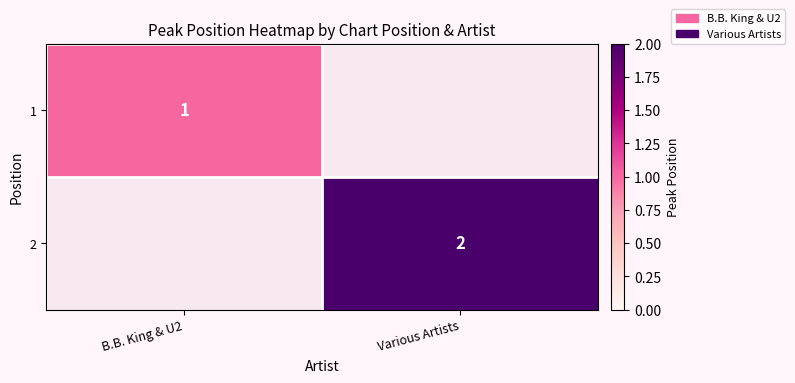

Is the value of 2 at Various Artists greater than the value of 1 at B.B. King & U2?

Yes